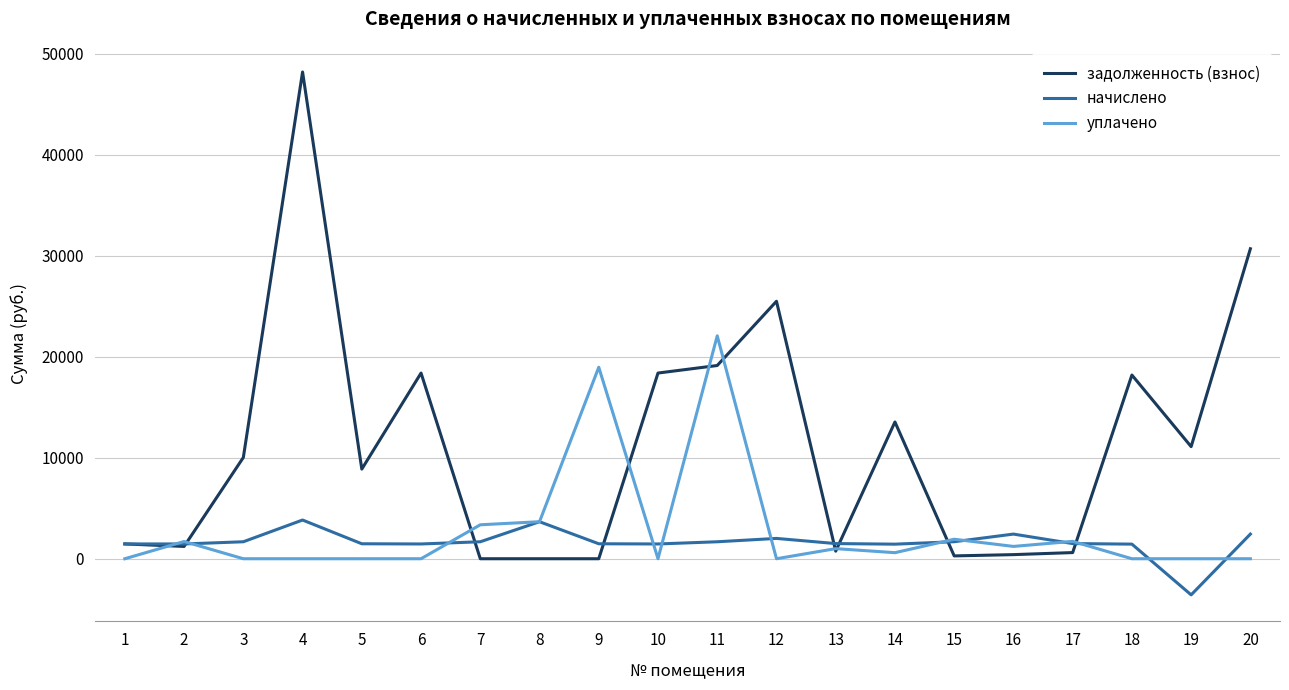

Is the value of начислено at 16 greater than the value of задолженность (взнос) at 19?

No